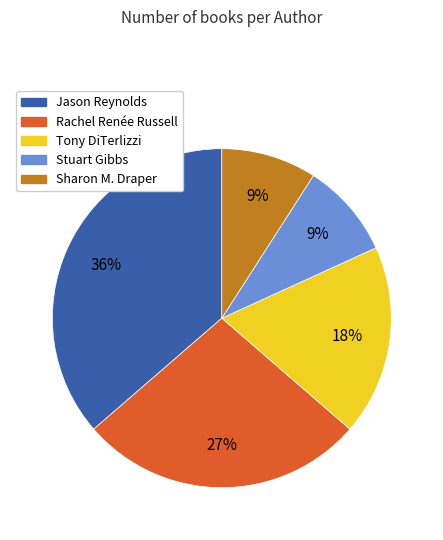

Is there a majority slice in this chart?

No